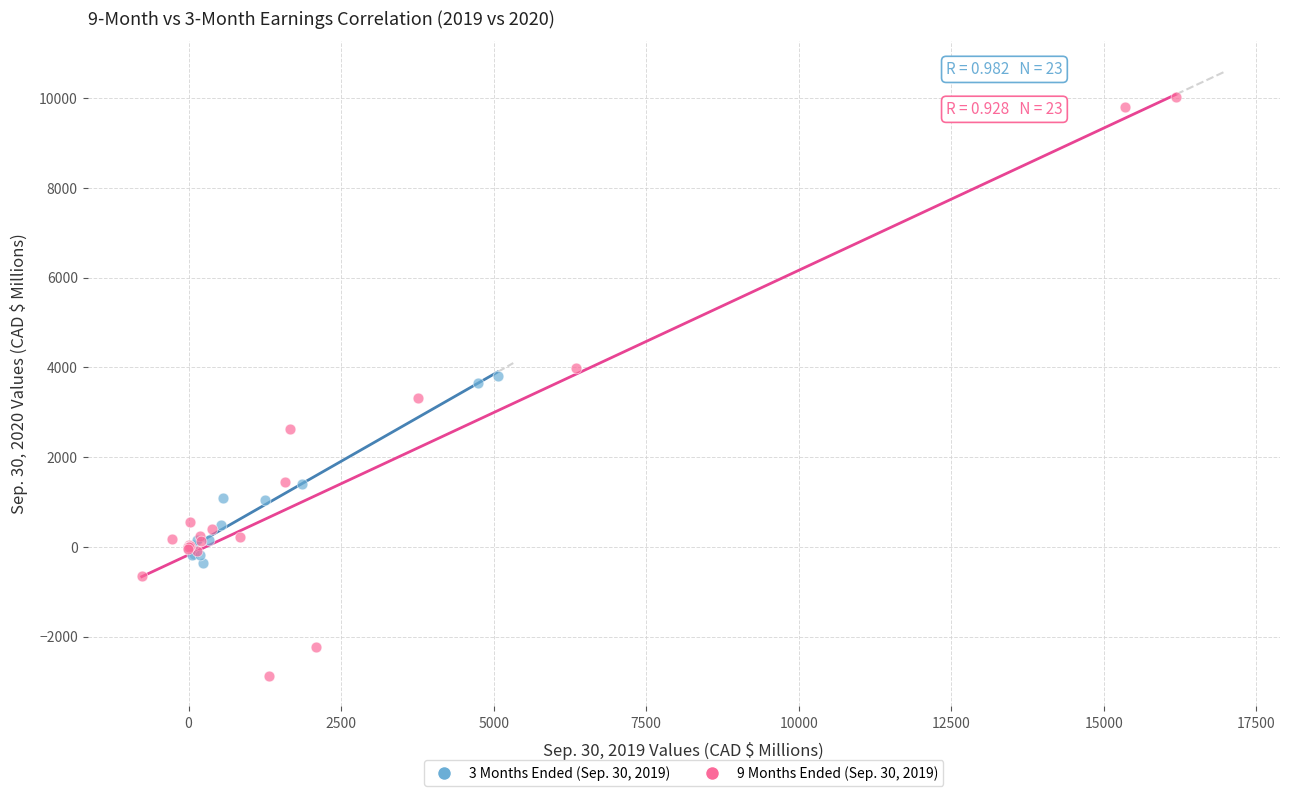

Which series contains the lowest Y value?

9 Months Ended (Sep. 30, 2019)